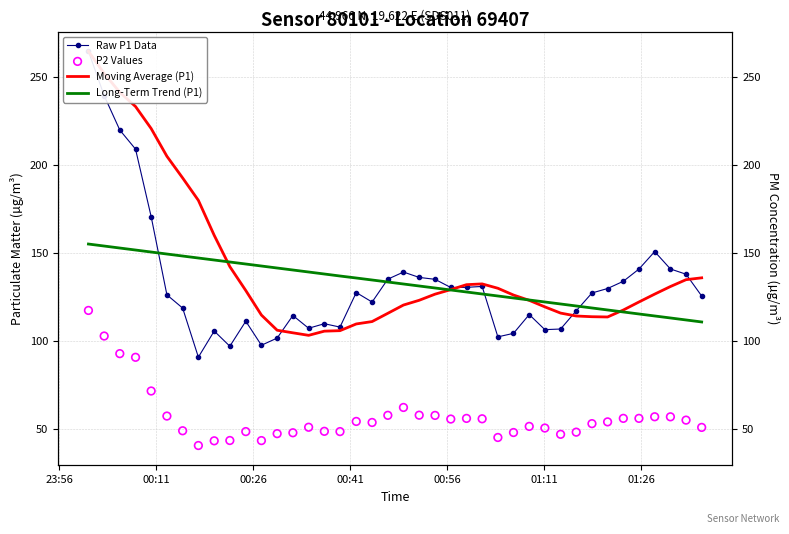

Is the value of Raw P1 Data at 00:11 greater than the value of Moving Average (P1) at 39?

Yes